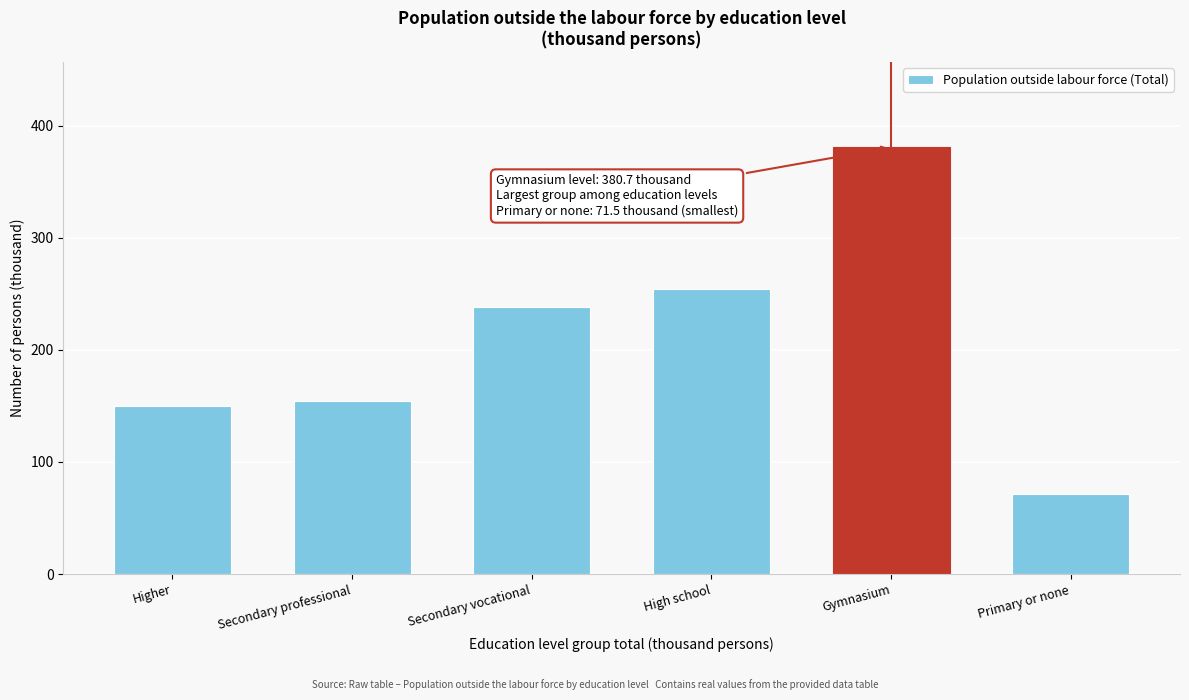

Reading right to left, what are all the values shown in this chart?

Primary or none=71.5	Gymnasium=380.7	High school=254.6	Secondary vocational=237.9	Secondary professional=154.0	Higher=150.1